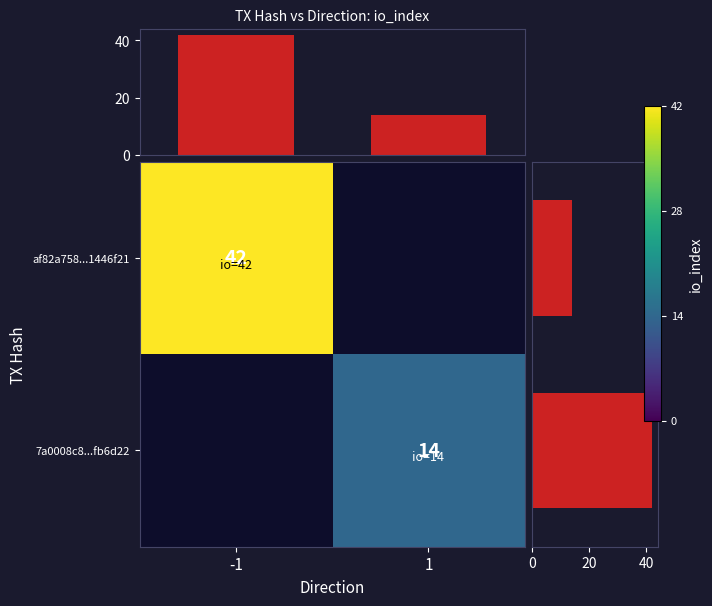

True or false: af82a758...1446f21 has a value of 60 at -1.

False